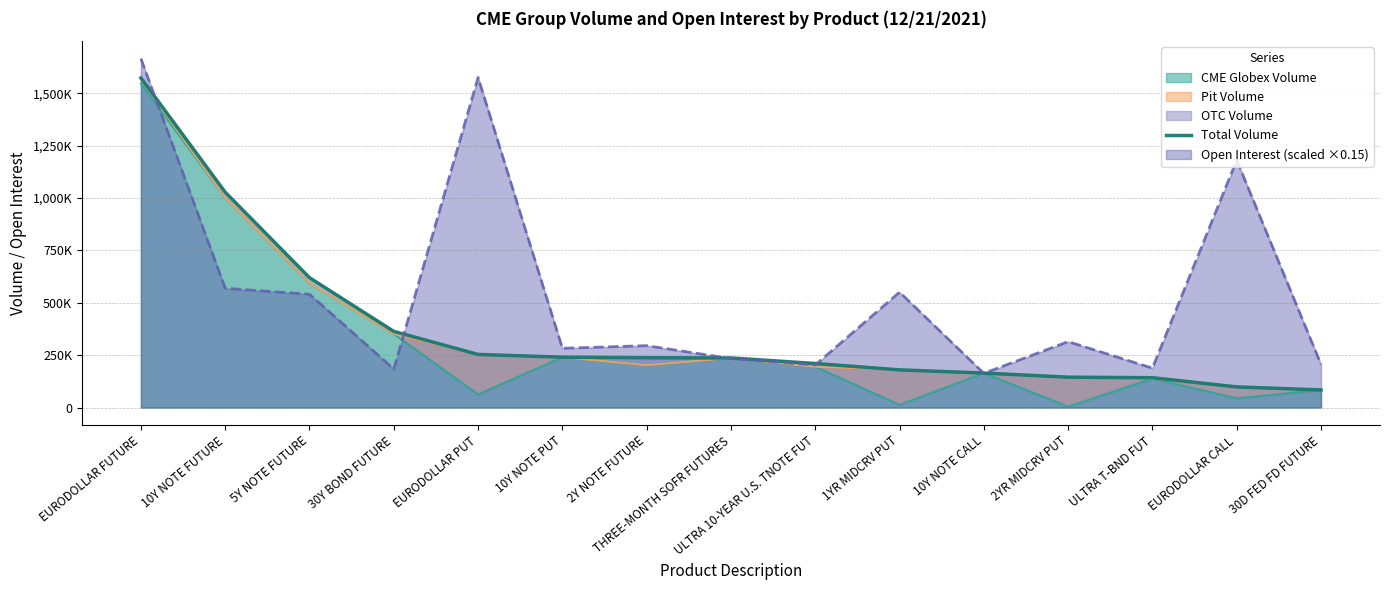

What is the sum of the values at 30Y BOND FUTURE and 5Y NOTE FUTURE?

983569